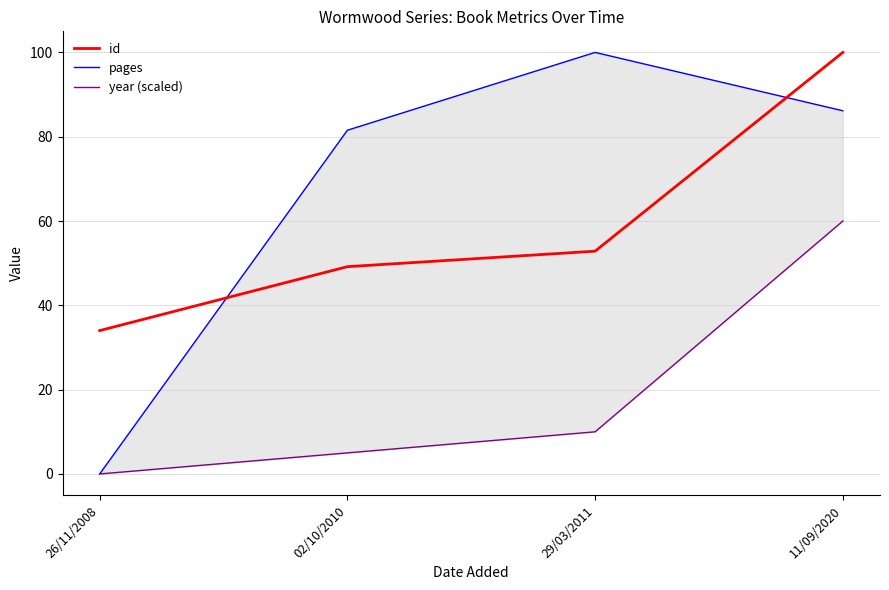

True or false: id and pages cross at least once.

True